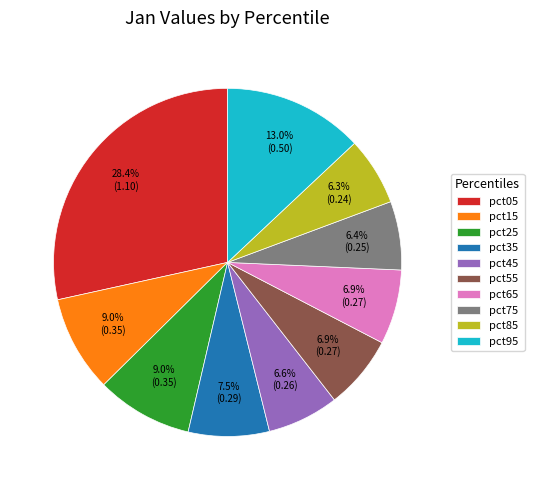

To the nearest percent, what is the difference between the largest and smallest slice percentages?

22%